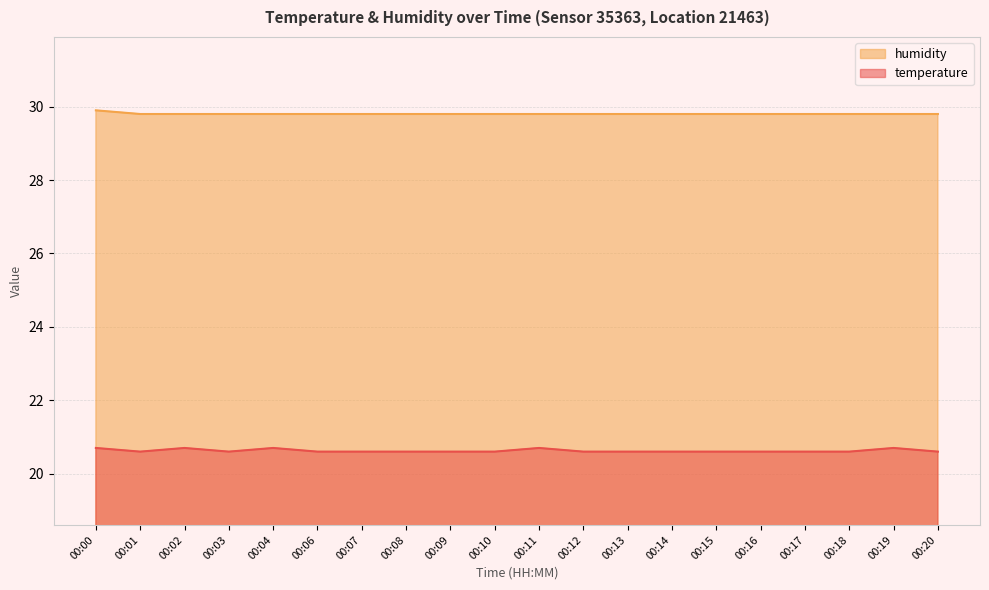

Which series has the largest total across all categories?

humidity